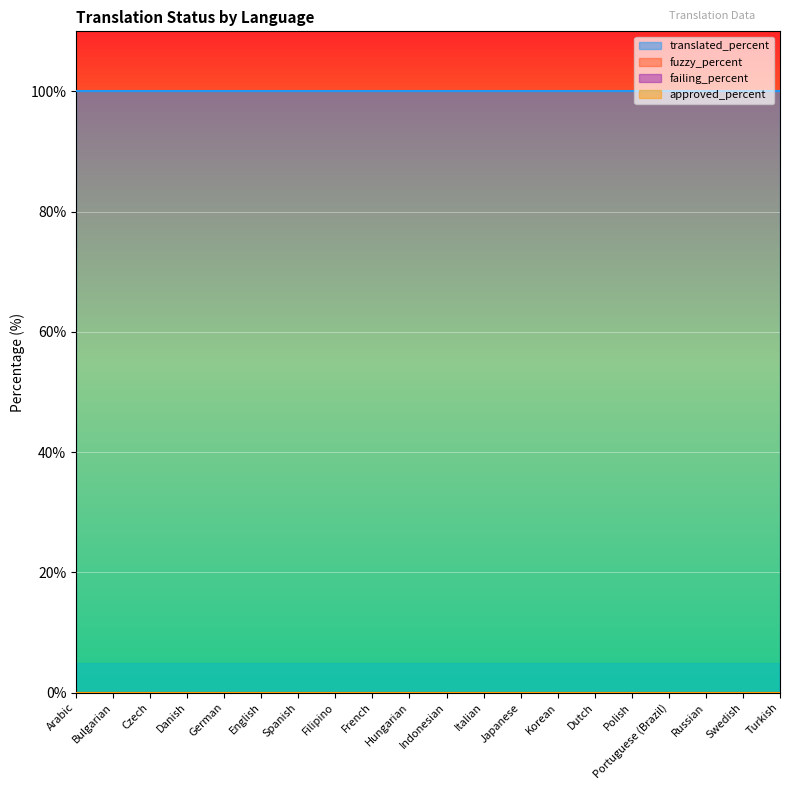

True or false: translated_percent and fuzzy_percent intersect in this chart.

False